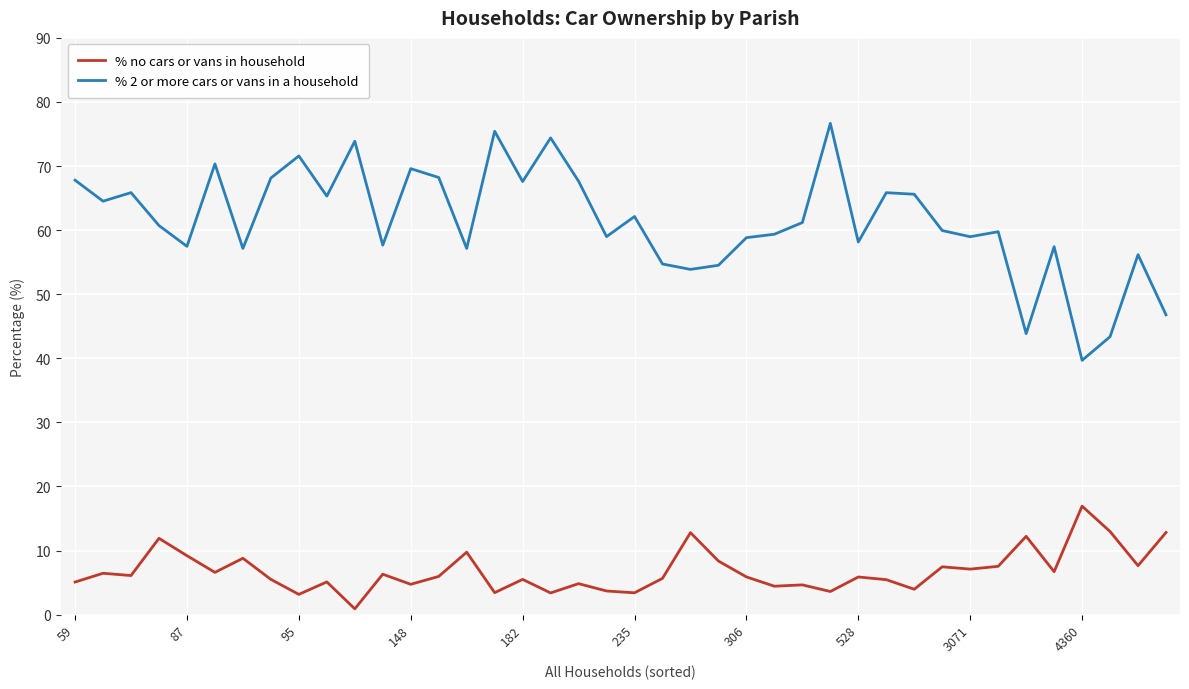

What is the difference between the maximum and minimum values in the % 2 or more cars or vans in a household series?

37.0